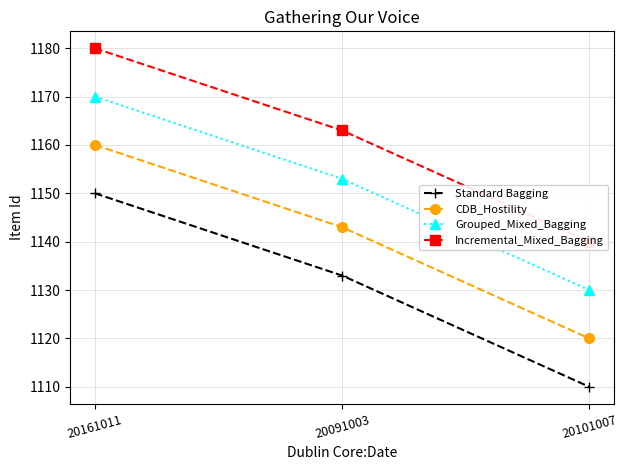

How many Grouped_Mixed_Bagging values are between 1130 and 1170?

3